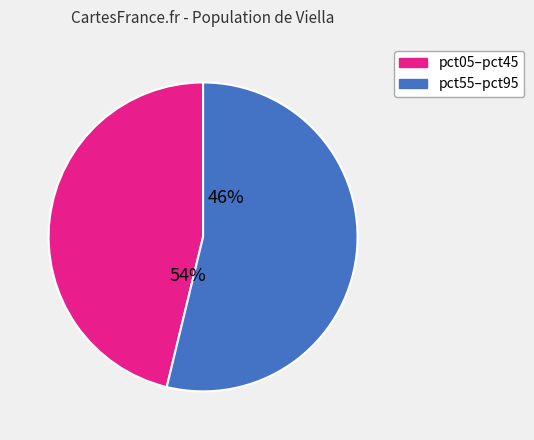

Does pct45 represent more than half of the total?

No